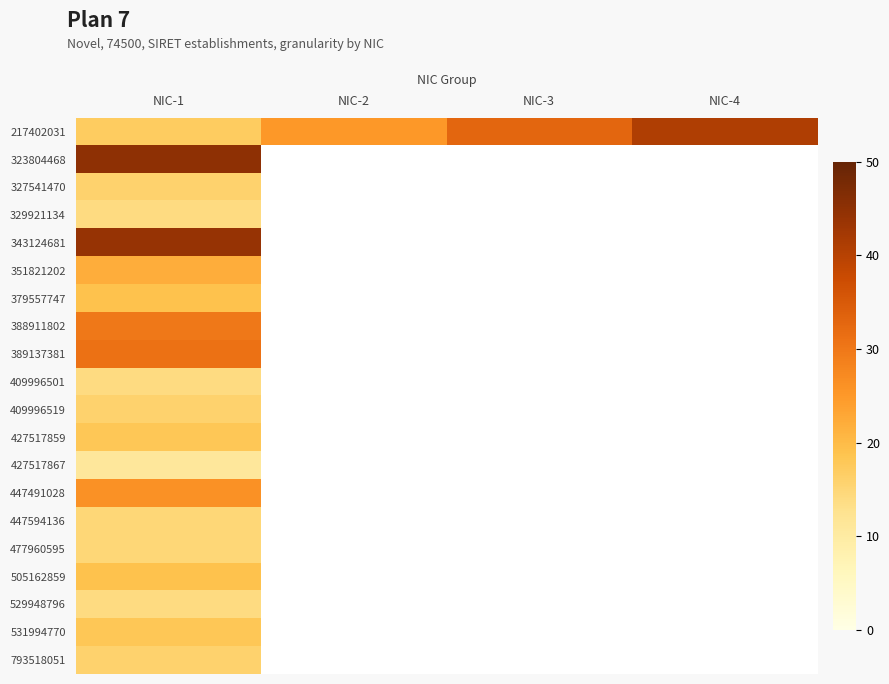

The value of 217402031 at NIC-2 is 25.0. True or false?

True